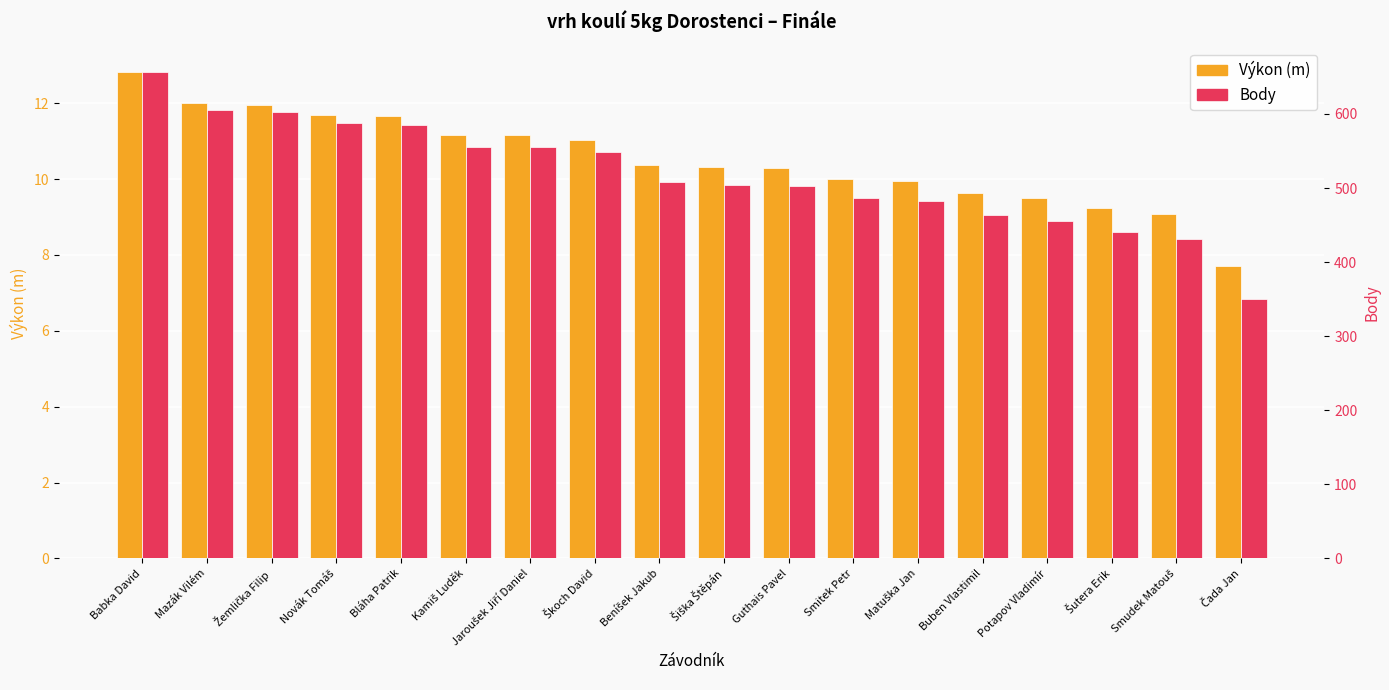

What is the difference between the highest and lowest values at Jaroušek Jiří Daniel?

543.9